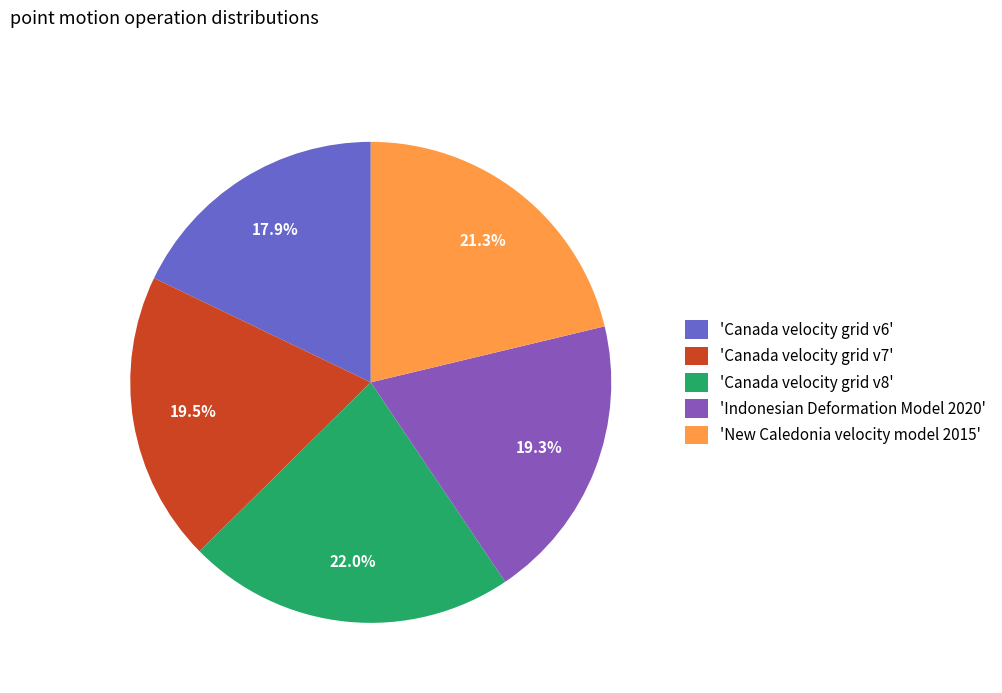

To the nearest percent, what is the average slice percentage?

20%